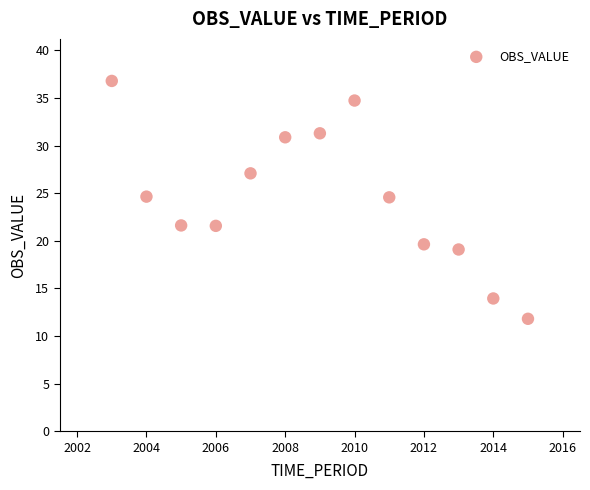

What is the range of X values (max minus min)?

12.0